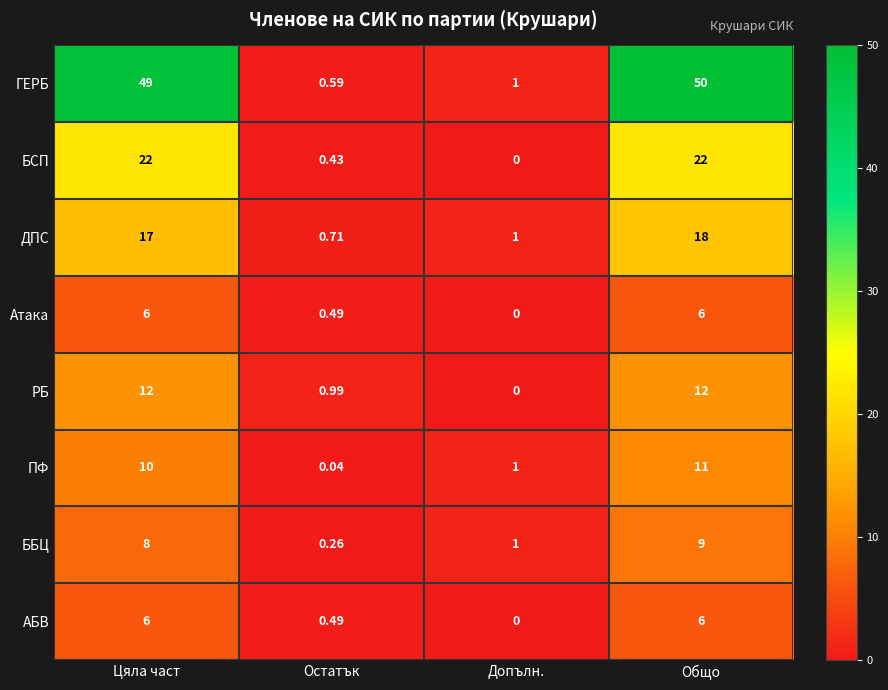

Which series has the widest spread of values?

ГЕРБ